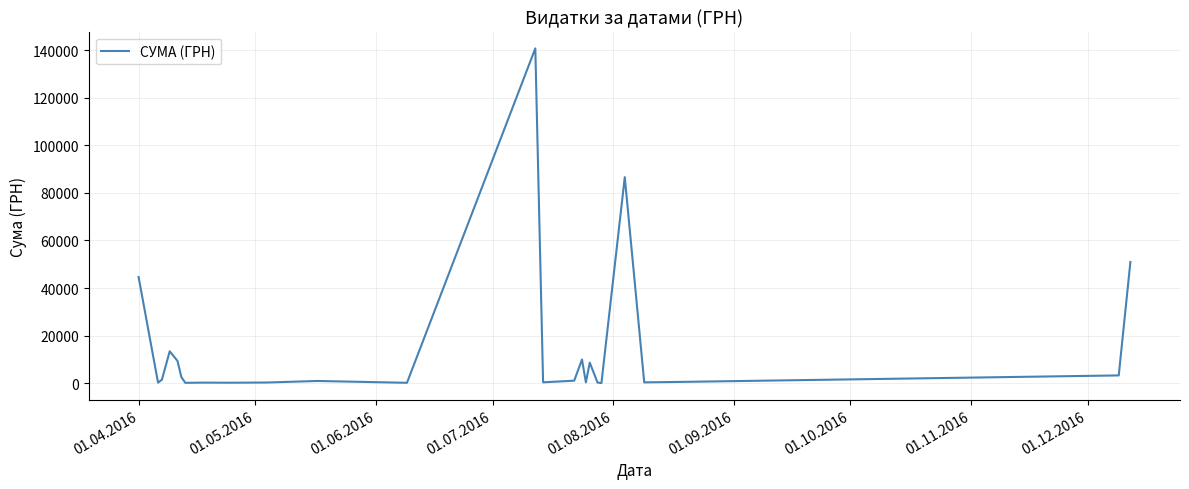

What is the smallest value displayed?

97.8